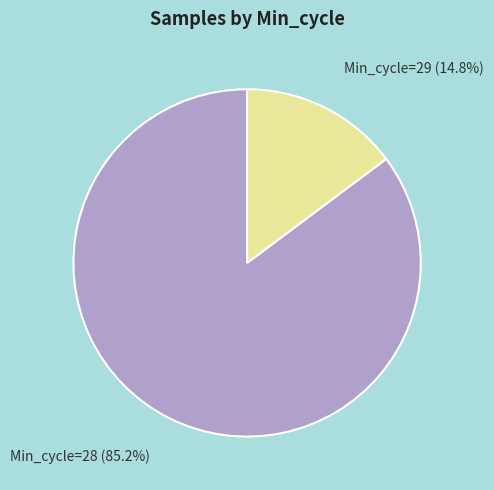

Between Min_cycle=28 (85.2%) and Min_cycle=29 (14.8%), which is larger?

Min_cycle=28 (85.2%)